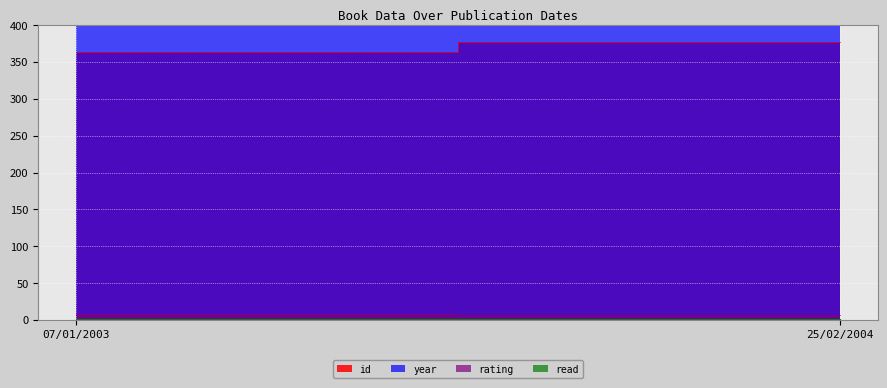

Does the chart display data point markers on the line(s)?

No